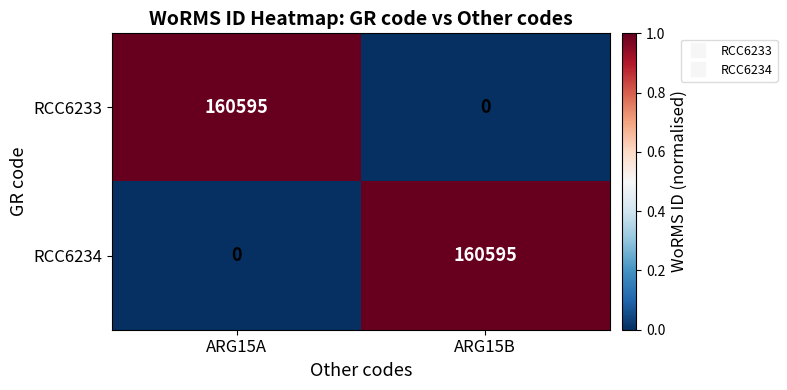

What is the difference between the highest and lowest values at ARG15A?

160595